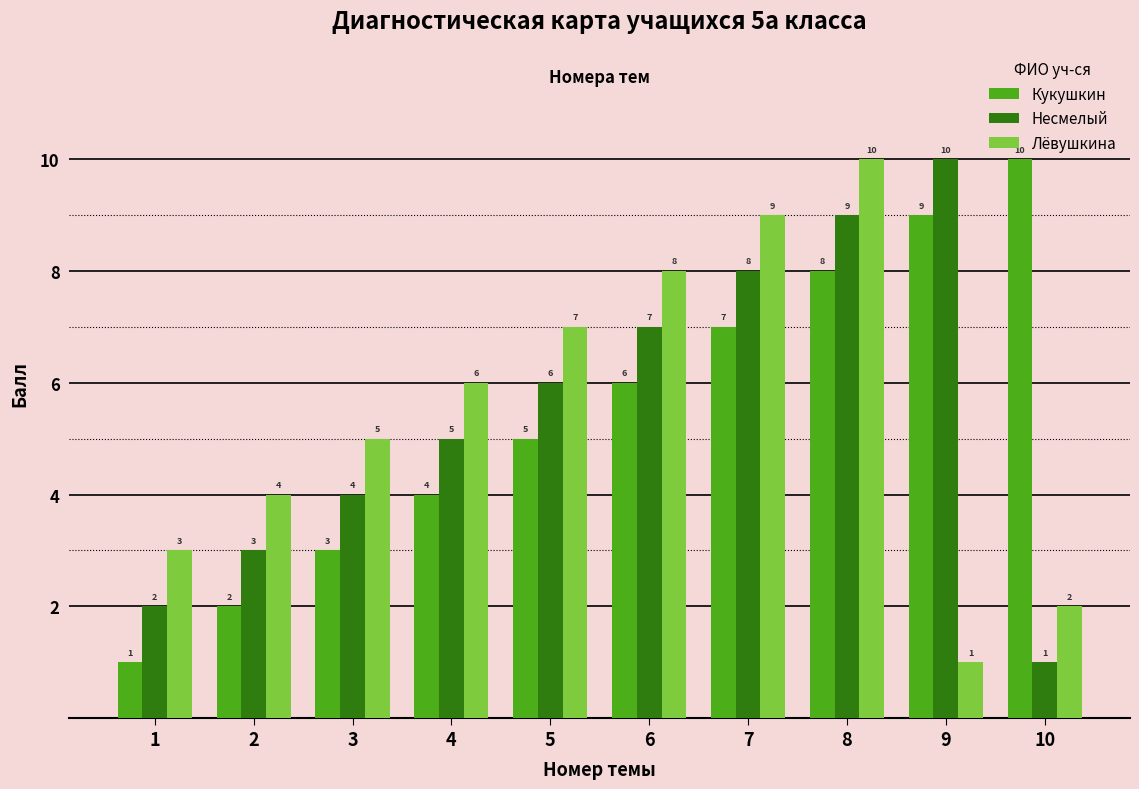

What is the difference between the Лёвушкина values at 1 and 10?

1